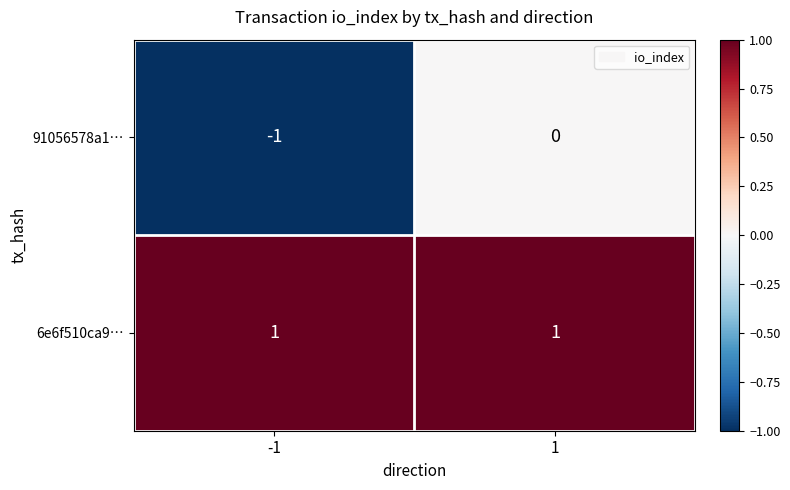

Reading left to right, extract all data points from this chart.

91056578a1…: -1=-1	1=0
6e6f510ca9…: -1=1	1=1